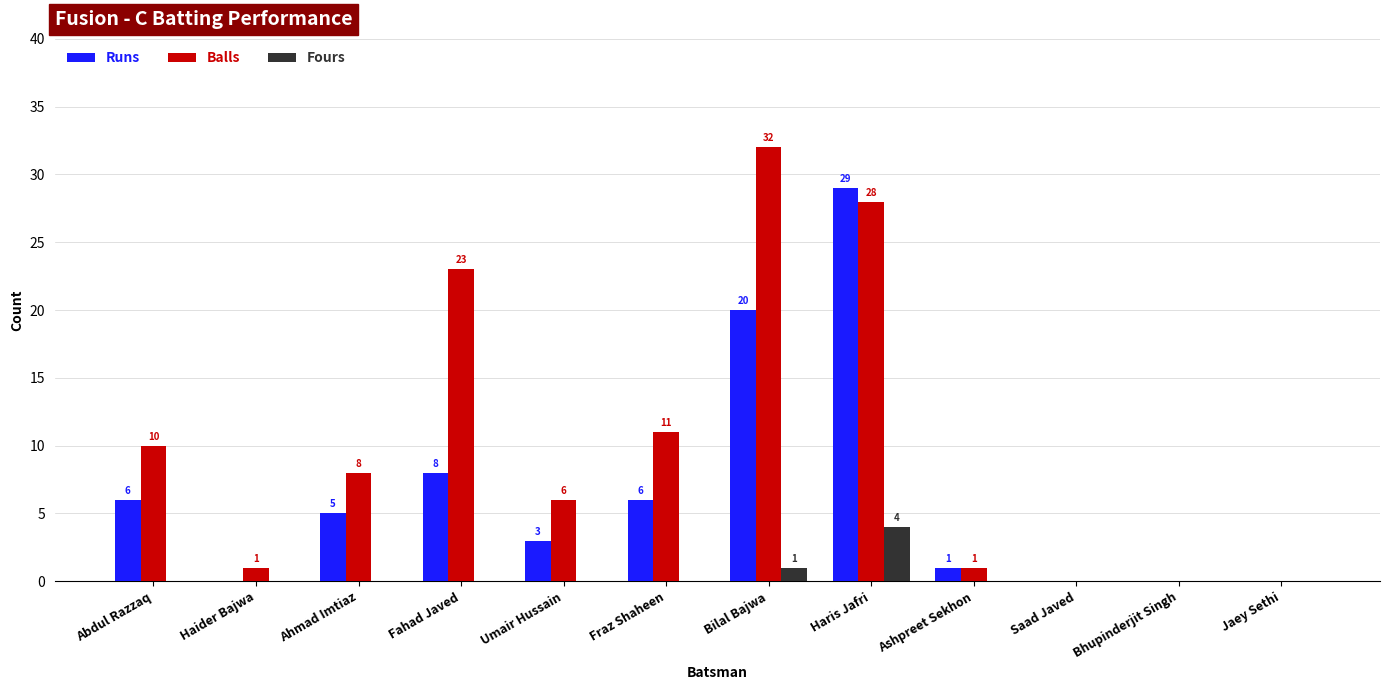

Reading left to right, transcribe all the data shown in this chart.

Runs: Abdul Razzaq=6	Haider Bajwa=0	Ahmad Imtiaz=5	Fahad Javed=8	Umair Hussain=3	Fraz Shaheen=6	Bilal Bajwa=20	Haris Jafri=29	Ashpreet Sekhon=1	Saad Javed=0	Bhupinderjit Singh=0	Jaey Sethi=0
Balls: Abdul Razzaq=10	Haider Bajwa=1	Ahmad Imtiaz=8	Fahad Javed=23	Umair Hussain=6	Fraz Shaheen=11	Bilal Bajwa=32	Haris Jafri=28	Ashpreet Sekhon=1	Saad Javed=0	Bhupinderjit Singh=0	Jaey Sethi=0
Fours: Abdul Razzaq=0	Haider Bajwa=0	Ahmad Imtiaz=0	Fahad Javed=0	Umair Hussain=0	Fraz Shaheen=0	Bilal Bajwa=1	Haris Jafri=4	Ashpreet Sekhon=0	Saad Javed=0	Bhupinderjit Singh=0	Jaey Sethi=0